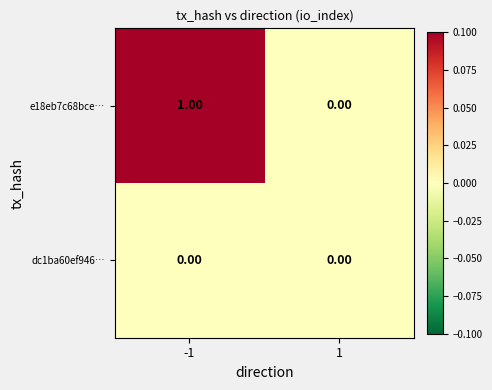

Which series has the widest spread of values?

e18eb7c68bce…